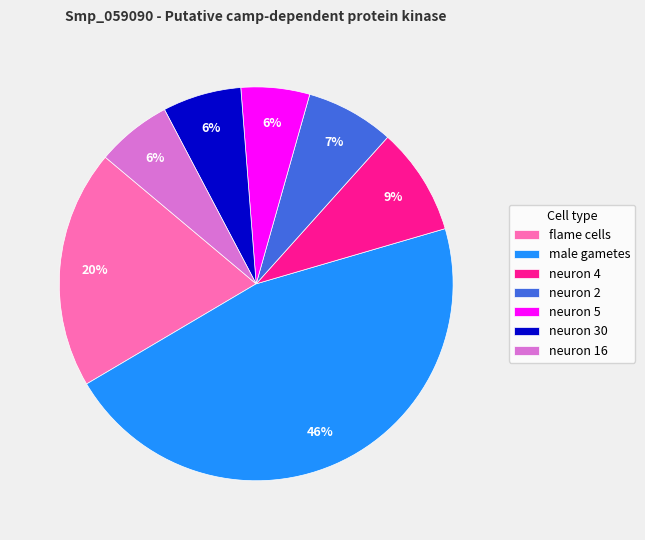

Does any single category account for the majority?

No